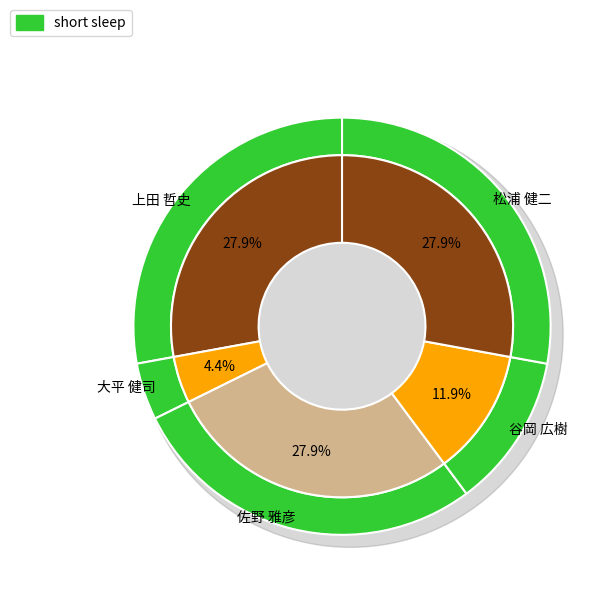

Rank the categories by value from lowest to highest.

大平 健司, 谷岡 広樹, 上田 哲史, 佐野 雅彦, 松浦 健二